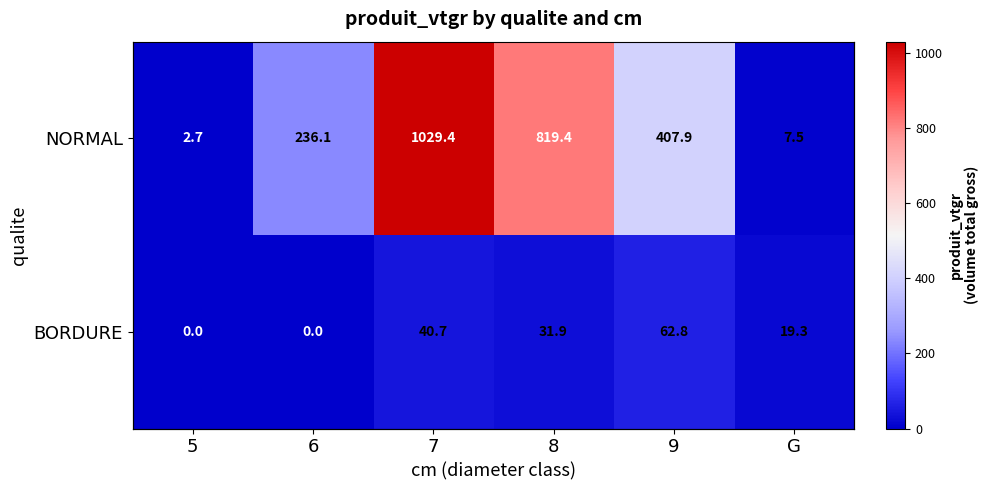

What is the spread (max minus min) of values at 5?

2.7